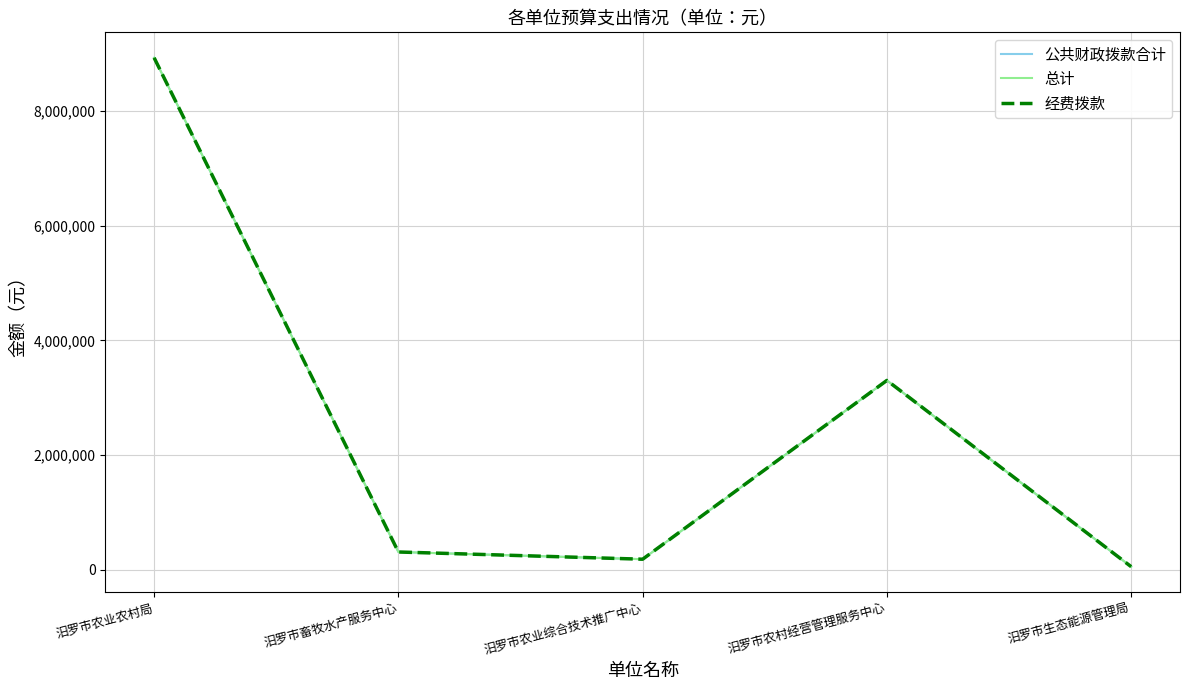

What is the label of the 1st point from the right?

汨罗市生态能源管理局